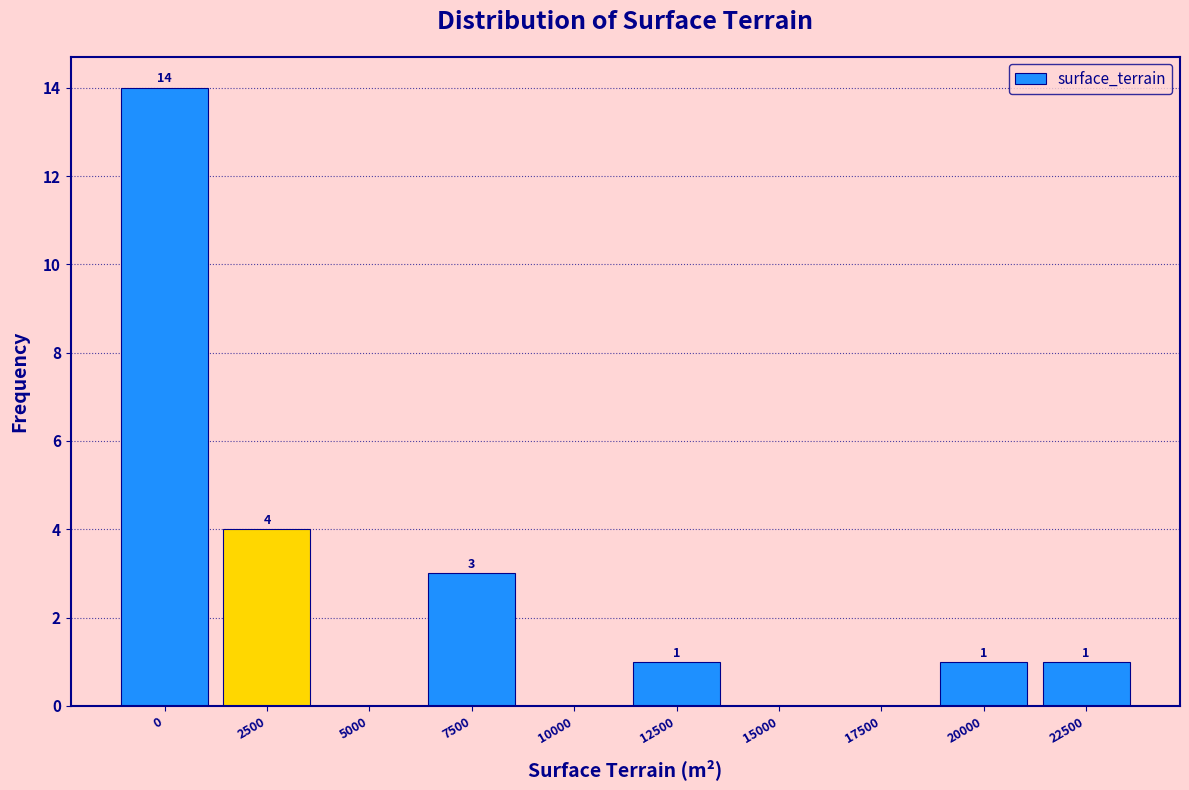

Reading right to left, what are all the values shown in this chart?

22500=1	20000=1	17500=0	15000=0	12500=1	10000=0	7500=3	5000=0	2500=4	0=14